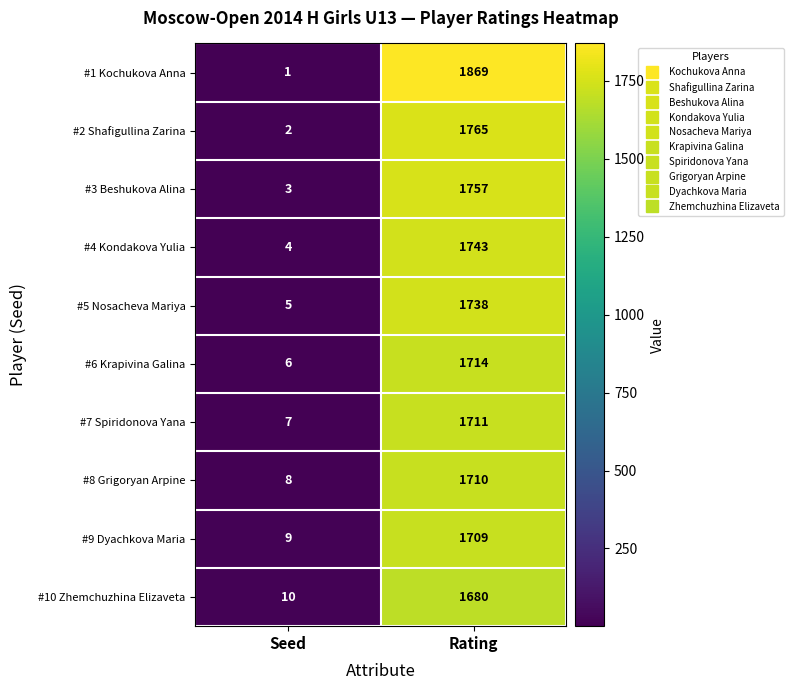

What is the difference between the maximum and minimum values in the #8 Grigoryan Arpine series?

1702